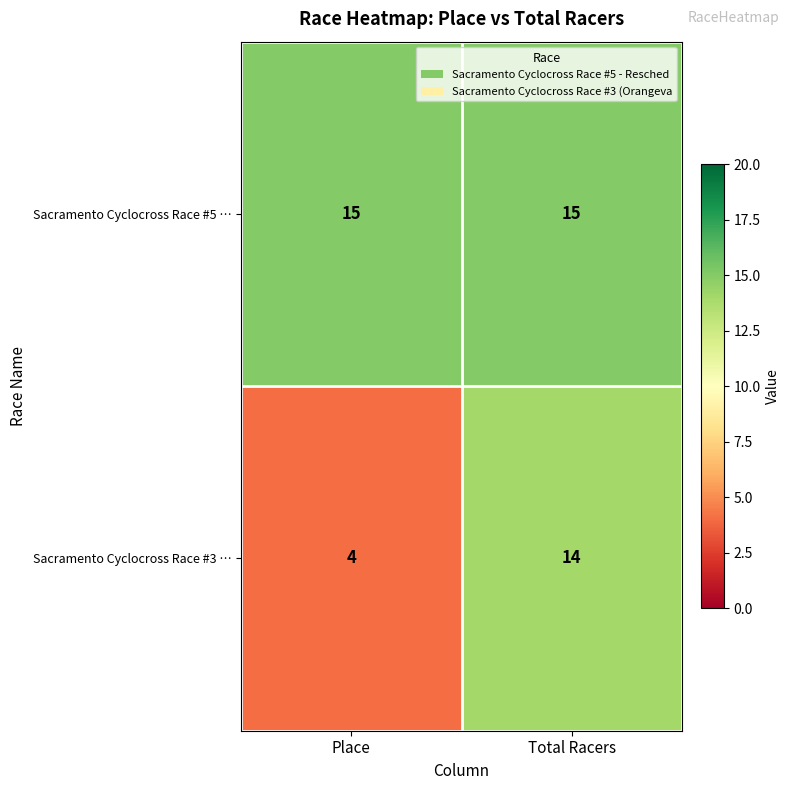

At which label does Sacramento Cyclocross Race #3 … reach its peak?

Total Racers